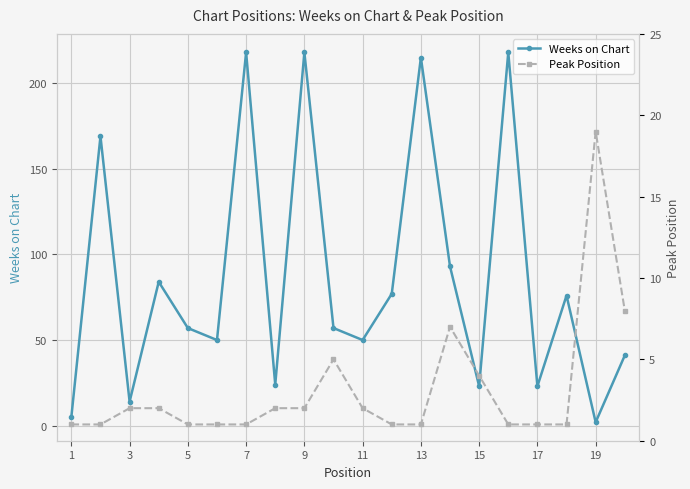

How many interior local peaks does the Weeks on Chart series have?

7